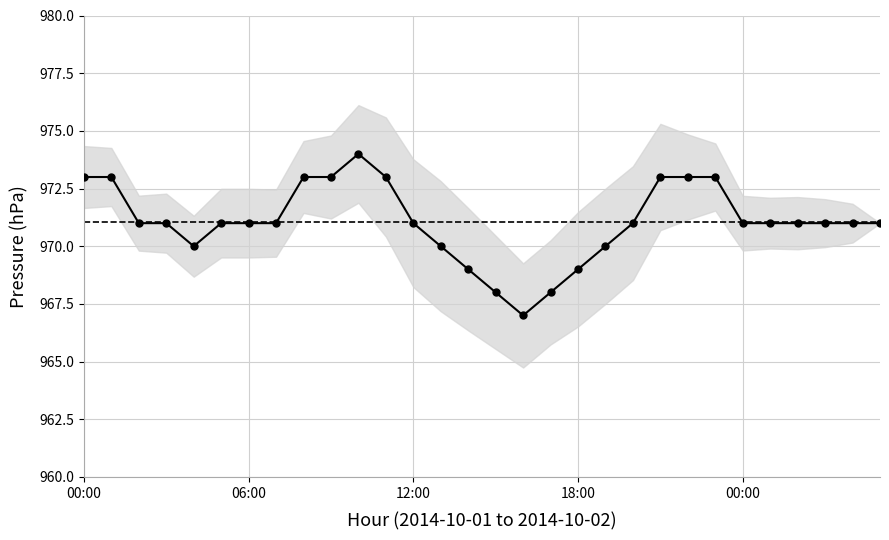

Rank the categories by value from highest to lowest.

10, 00:00, 06:00, 8, 9, 11, 21, 22, 23, 12:00, 18:00, 5, 6, 7, 12, 20, 24, 25, 26, 27, 28, 29, 00:00, 13, 19, 14, 18, 15, 17, 16